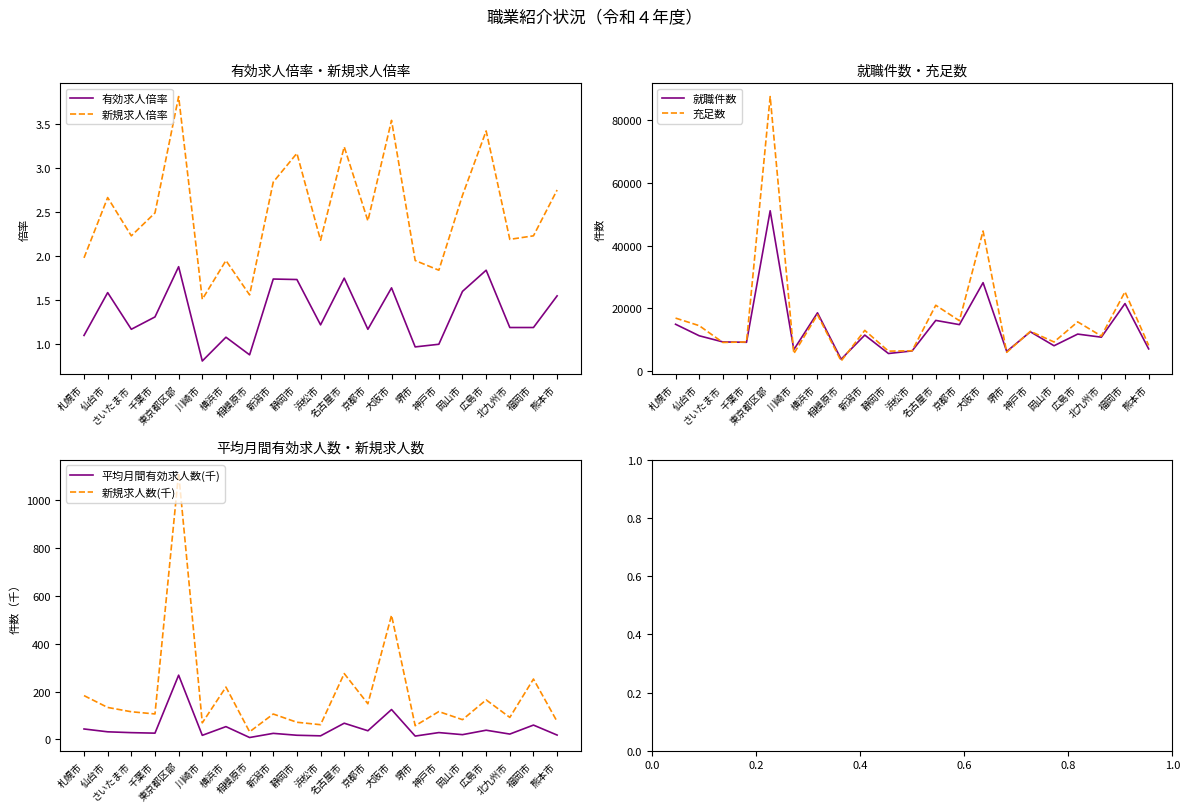

Which has a higher value, 福岡市 or 札幌市?

福岡市